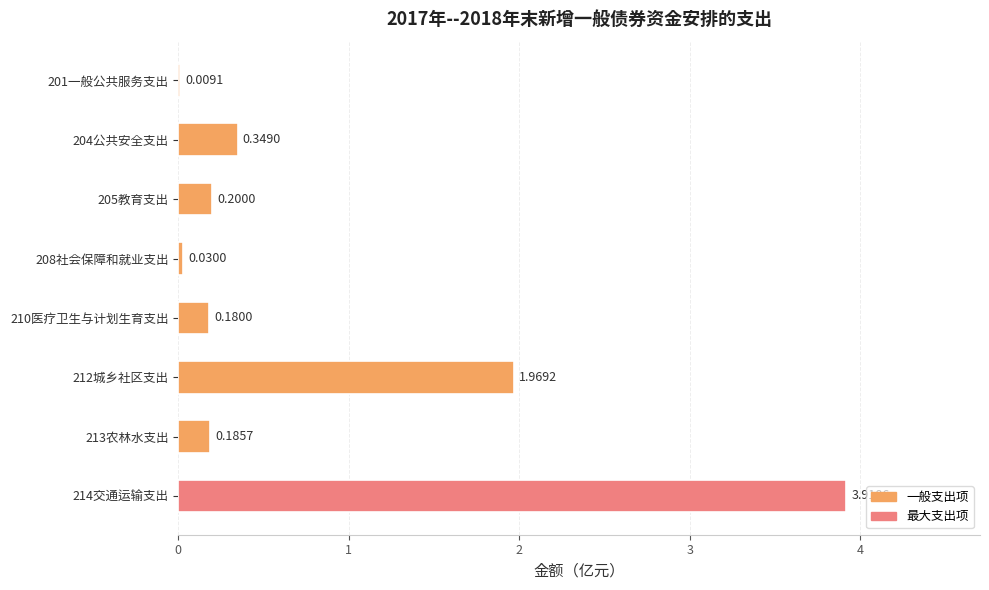

What is the greatest value displayed?

3.9